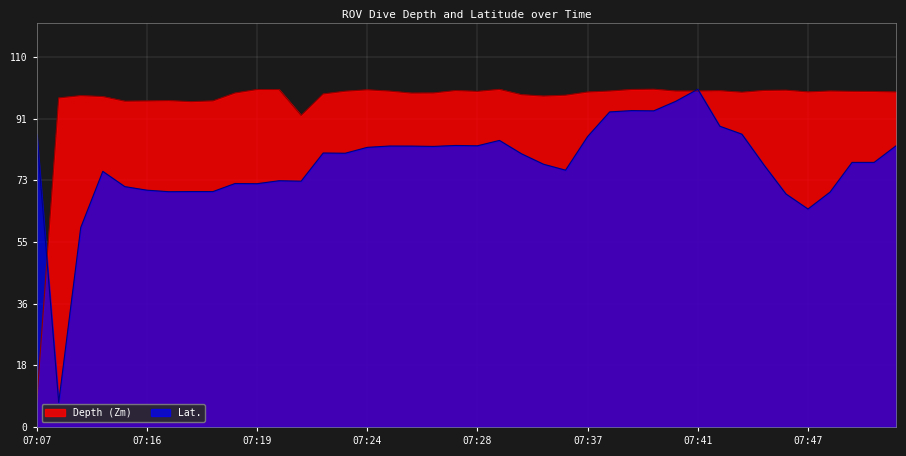

Which series ends up on top after the final intersection of Depth (Zm) and Lat.?

Depth (Zm)